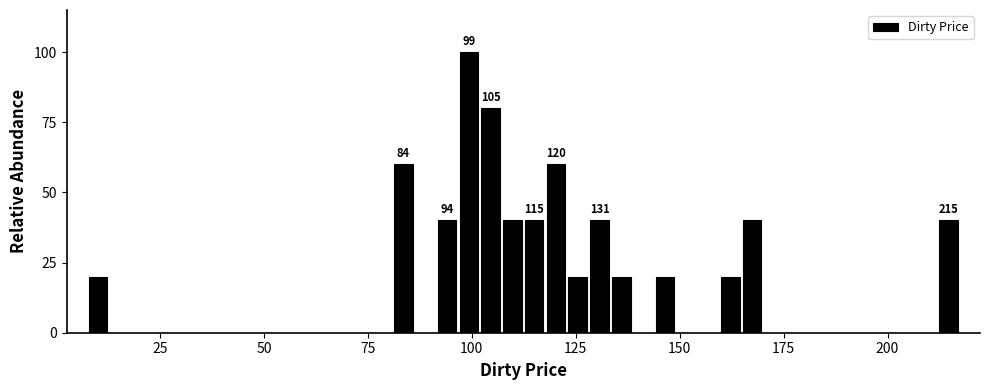

Around what value on the x-axis is the tallest bar? Give the approximate position of its centre, as read against the axis.

100